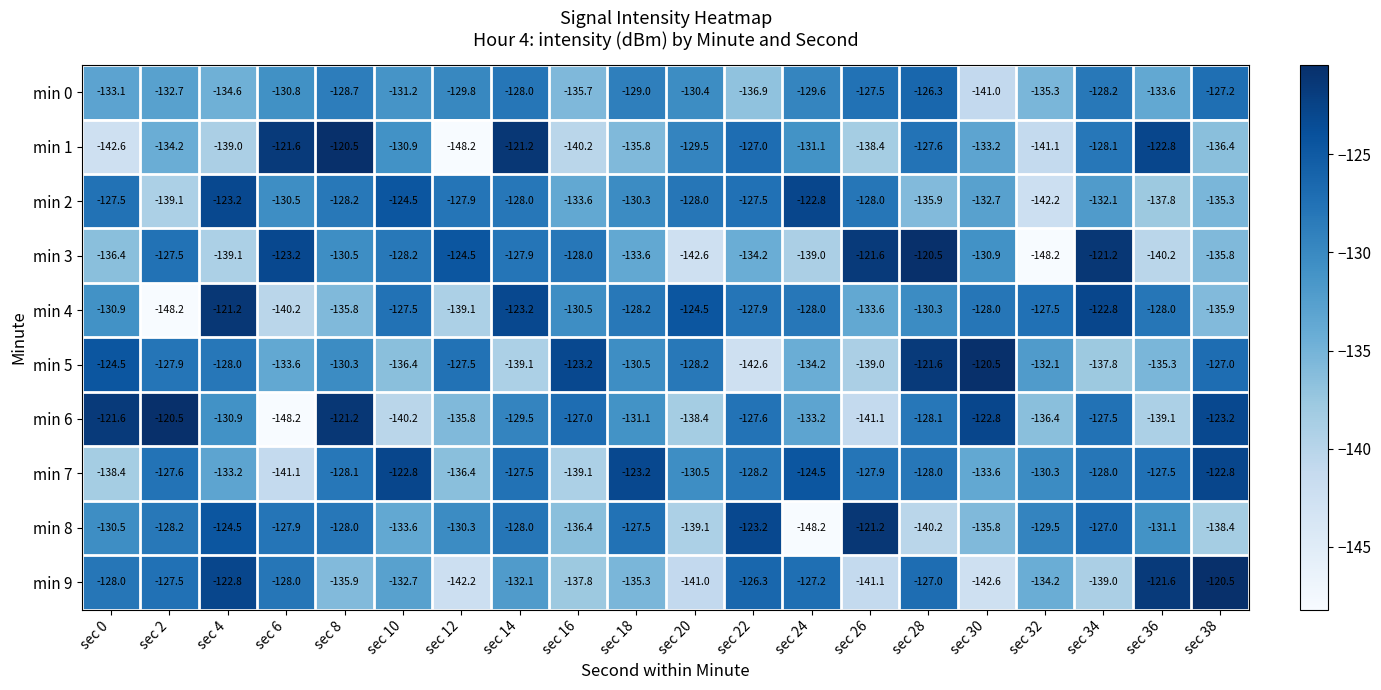

Rank the categories by min 3 value from highest to lowest.

sec 28, sec 34, sec 26, sec 6, sec 12, sec 2, sec 14, sec 16, sec 10, sec 8, sec 30, sec 18, sec 22, sec 38, sec 0, sec 24, sec 4, sec 36, sec 20, sec 32